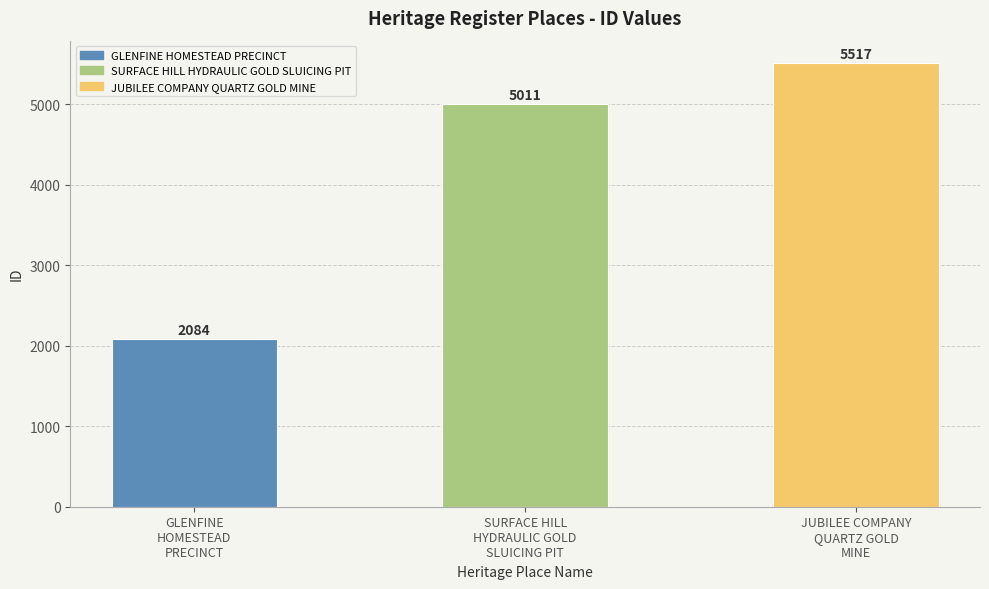

What is the change in value from GLENFINE
HOMESTEAD
PRECINCT to JUBILEE COMPANY
QUARTZ GOLD
MINE?

+3433